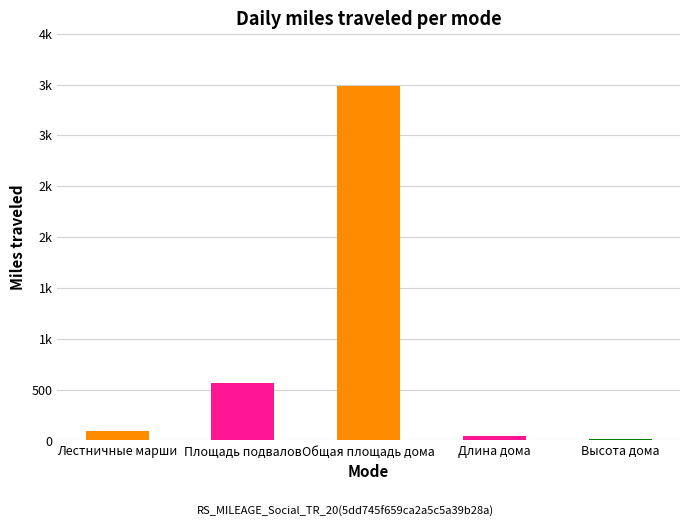

Between Длина дома and Общая площадь дома, which is larger?

Общая площадь дома